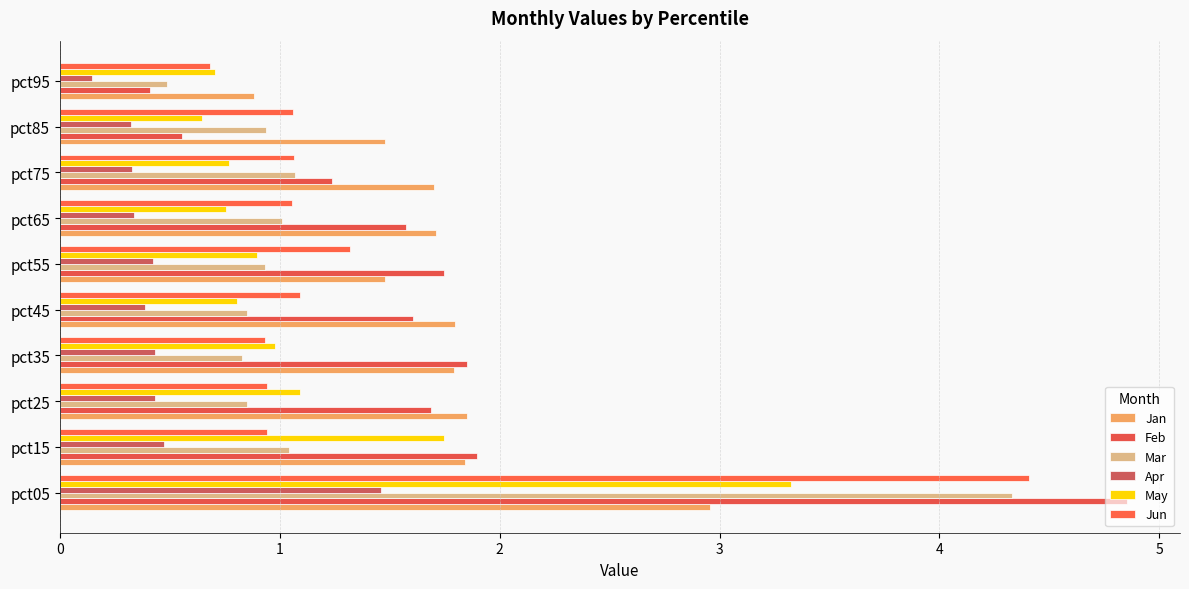

Reading right to left, what are all the values shown in this chart?

Jan: 0.9	1.5	1.7	1.7	1.5	1.8	1.8	1.9	1.8	3.0
Feb: 0.4	0.6	1.2	1.6	1.7	1.6	1.9	1.7	1.9	4.9
Mar: 0.5	0.9	1.1	1.0	0.9	0.9	0.8	0.8	1.0	4.3
Apr: 0.1	0.3	0.3	0.3	0.4	0.4	0.4	0.4	0.5	1.5
May: 0.7	0.6	0.8	0.8	0.9	0.8	1.0	1.1	1.7	3.3
Jun: 0.7	1.1	1.1	1.1	1.3	1.1	0.9	0.9	0.9	4.4